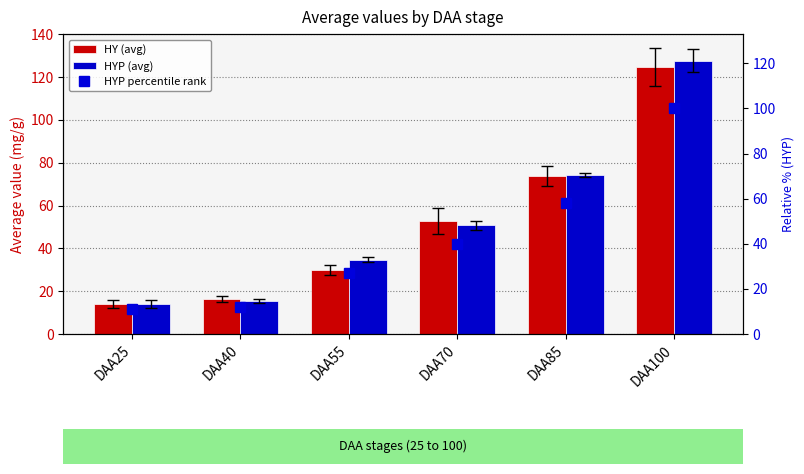

True or false: HYP percentile rank has a value of 39.7 at DAA70.

True